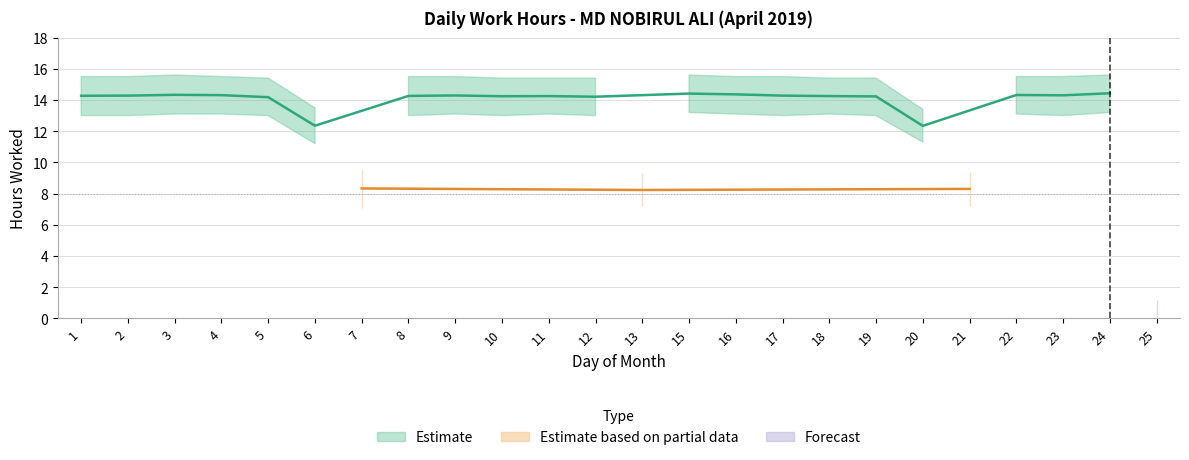

Which category has the highest value across all series?

3